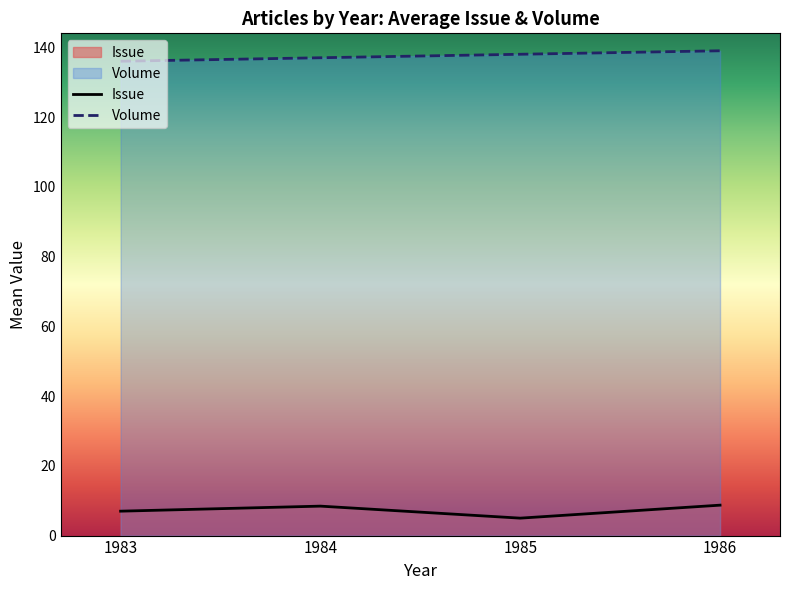

What is the difference between the maximum and minimum values in the Volume series?

3.0